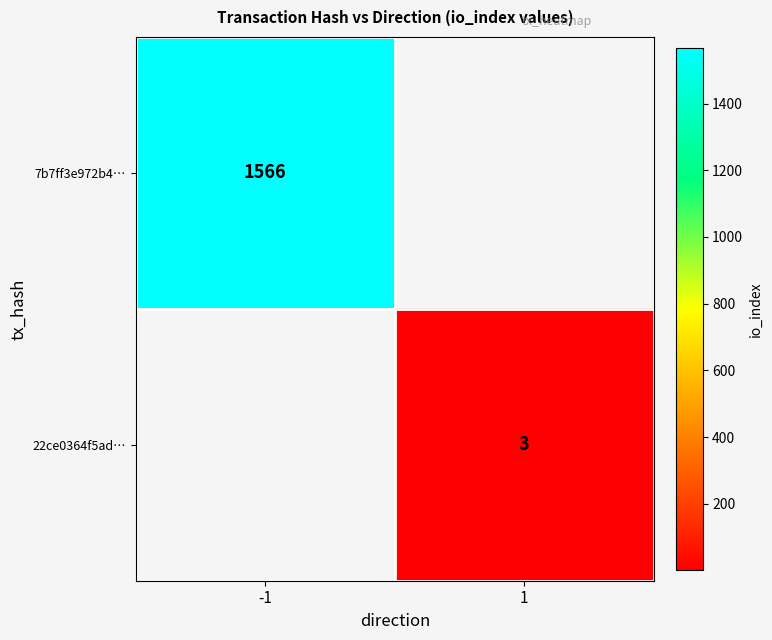

The value of 7b7ff3e972b4… at -1 is 766. True or false?

False